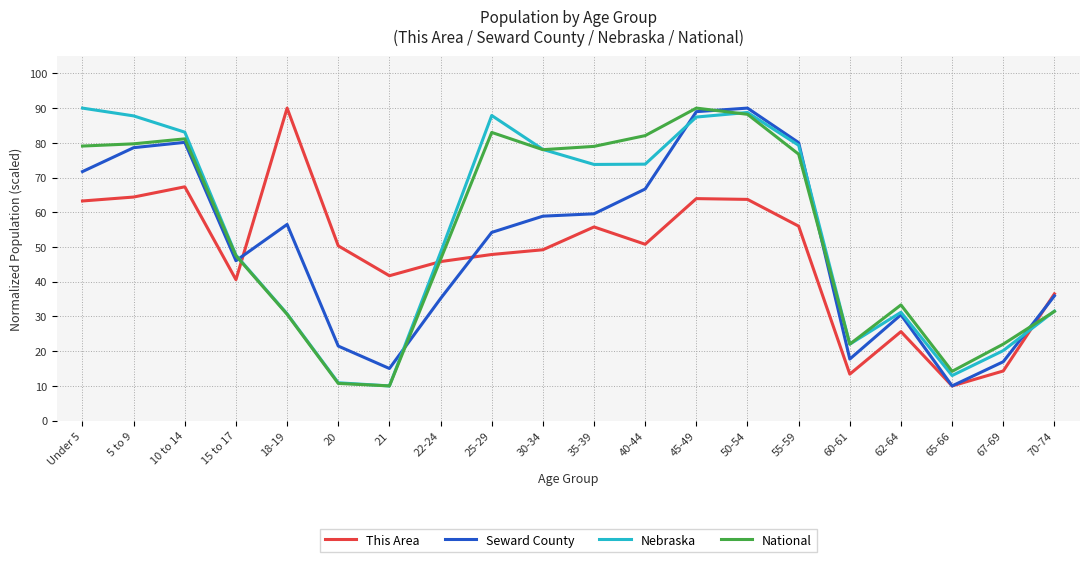

What is the difference between the maximum and minimum values in the This Area series?

80.0